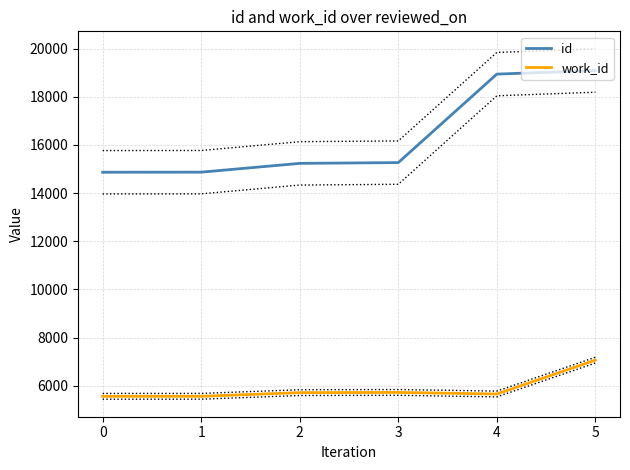

Reading left to right, extract all data points from this chart.

id: 14864	14867	15232	15264	18937	19086
work_id: 5562	5563	5715	5724	5658	7064